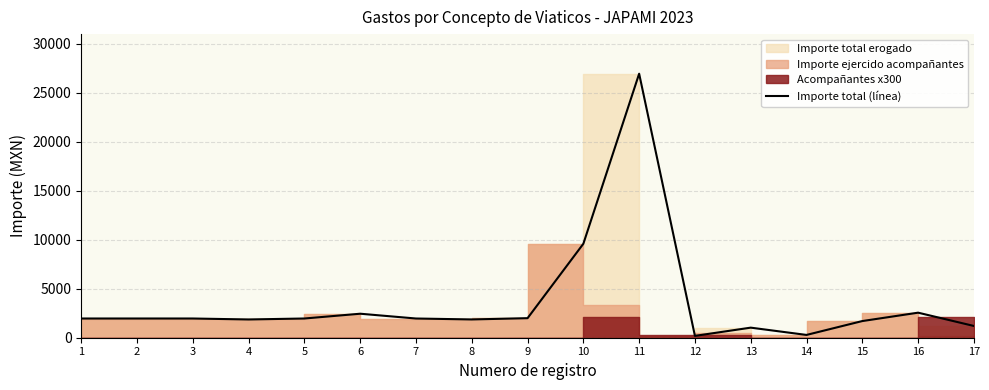

How many data points does each series have?

17